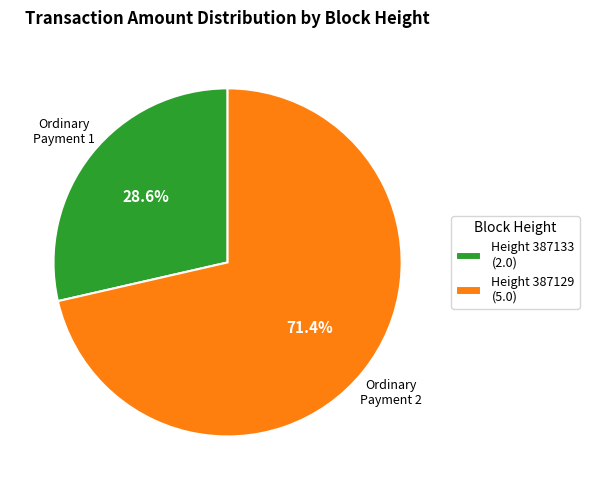

What percentage is NOT represented by Height 387129 (5.0)?

28.6%